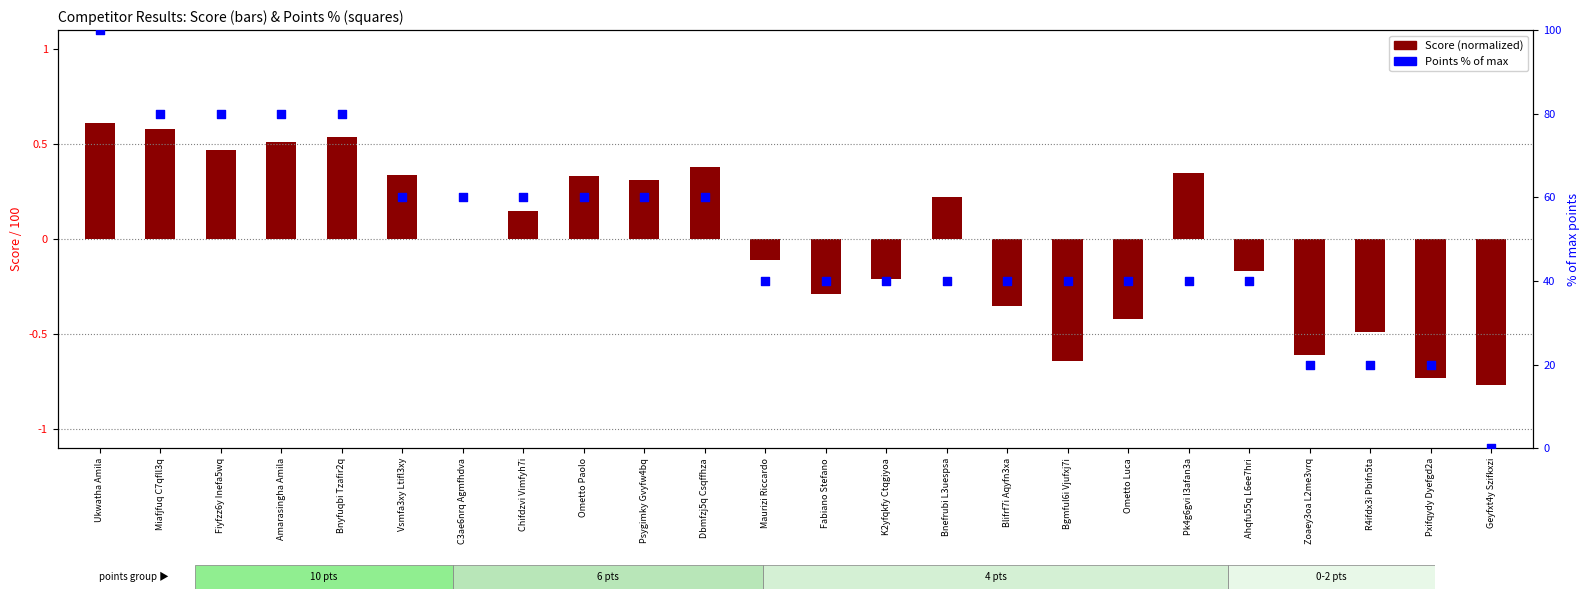

What are all the series names shown in the legend?

Score (normalized), Points % of max